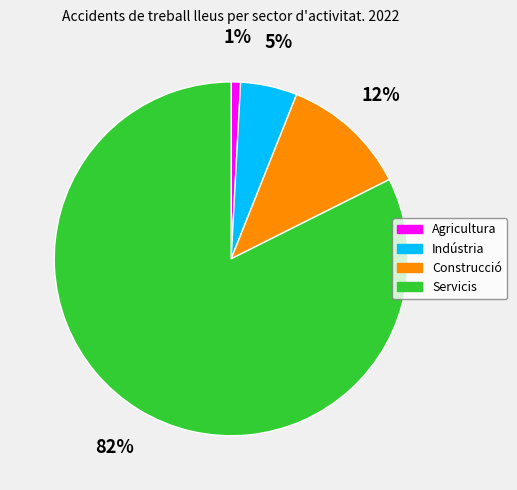

To the nearest percent, what is the combined percentage of Servicis and Agricultura?

83%